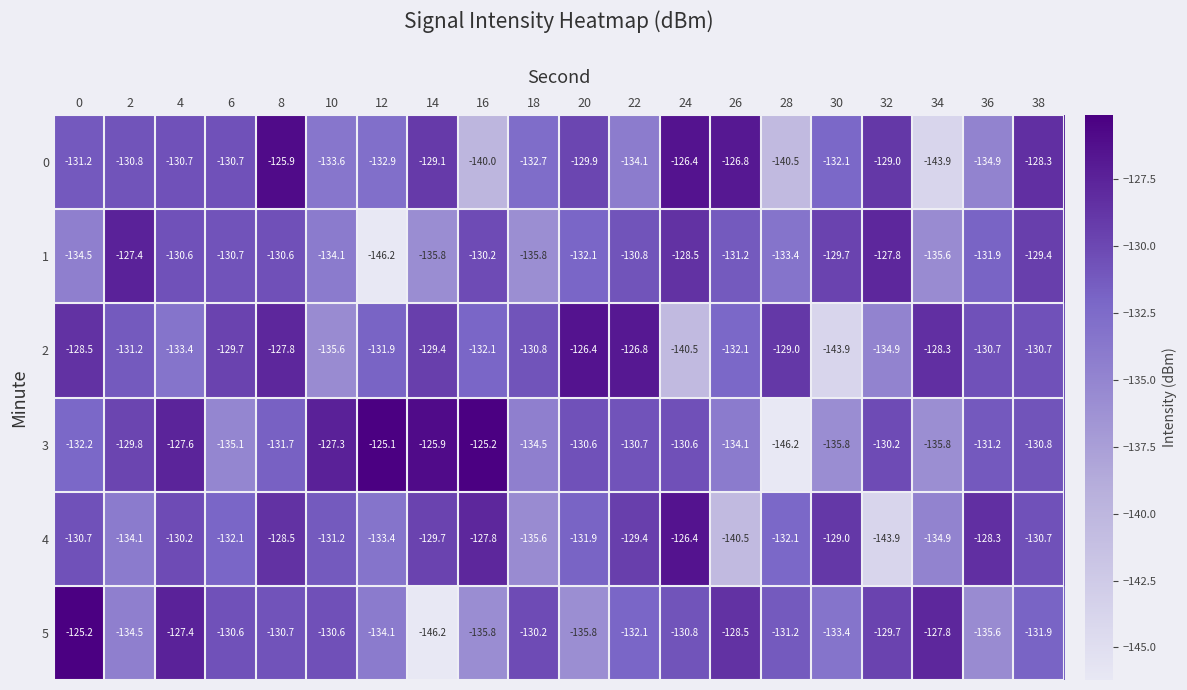

True or false: 0 has a value of -246.9 at 16.

False